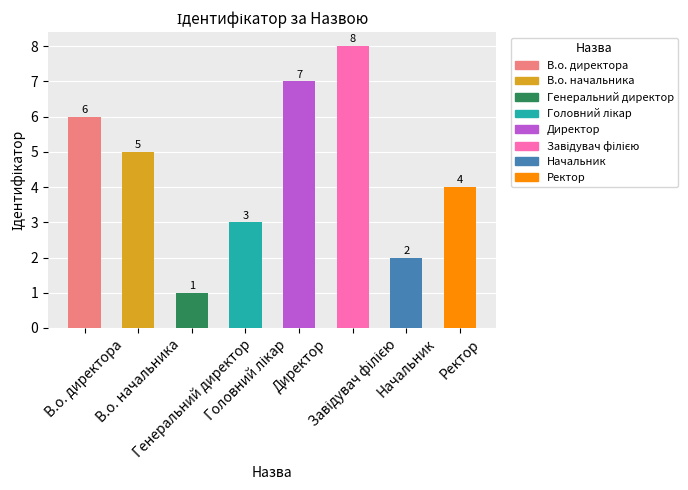

The value at Генеральний директор is 1. True or false?

True